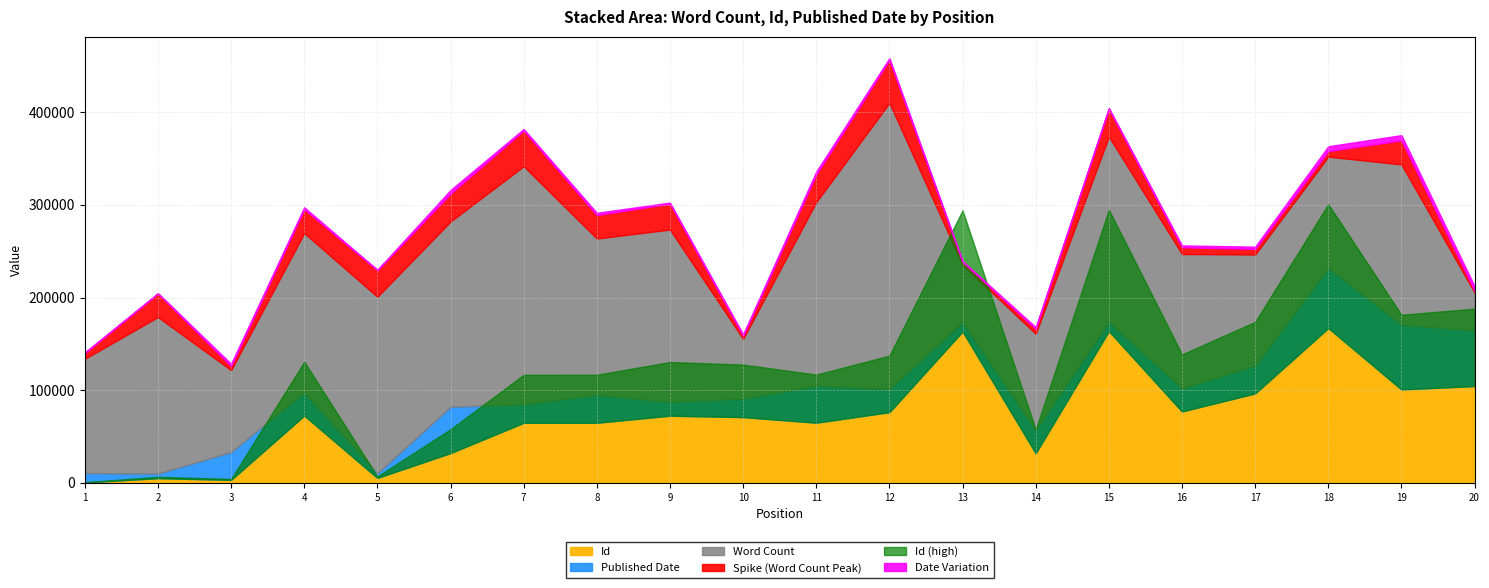

Reading left to right, what are all the values shown in this chart?

Word Count: 123378	169000	88500	172000	190637	200000	257045	168923	186000	64500	198227	308931	62000	104000	200000	145000	120000	120000	173000	41000
Id: 9	99	63	1452	105	642	1295	1296	1448	1418	1297	1525	3268	638	3276	1540	1930	3342	2015	2089
Published Date: 2001	2000	2005	2004	2000	2009	2003	2005	2002	2003	2007	2004	2001	2004	2001	2004	2005	2012	2013	2011